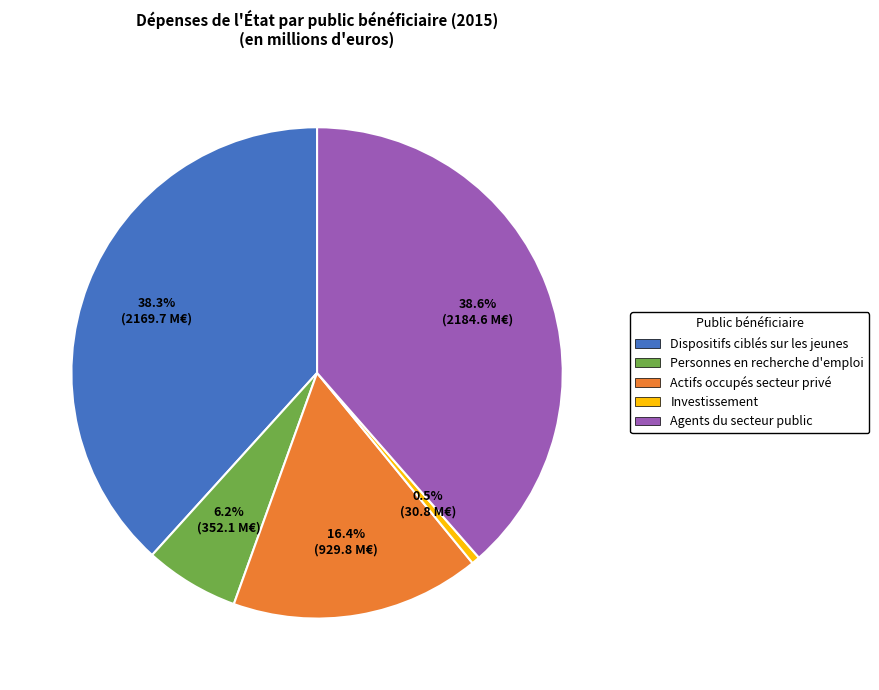

Which slice is the smallest?

Investissement